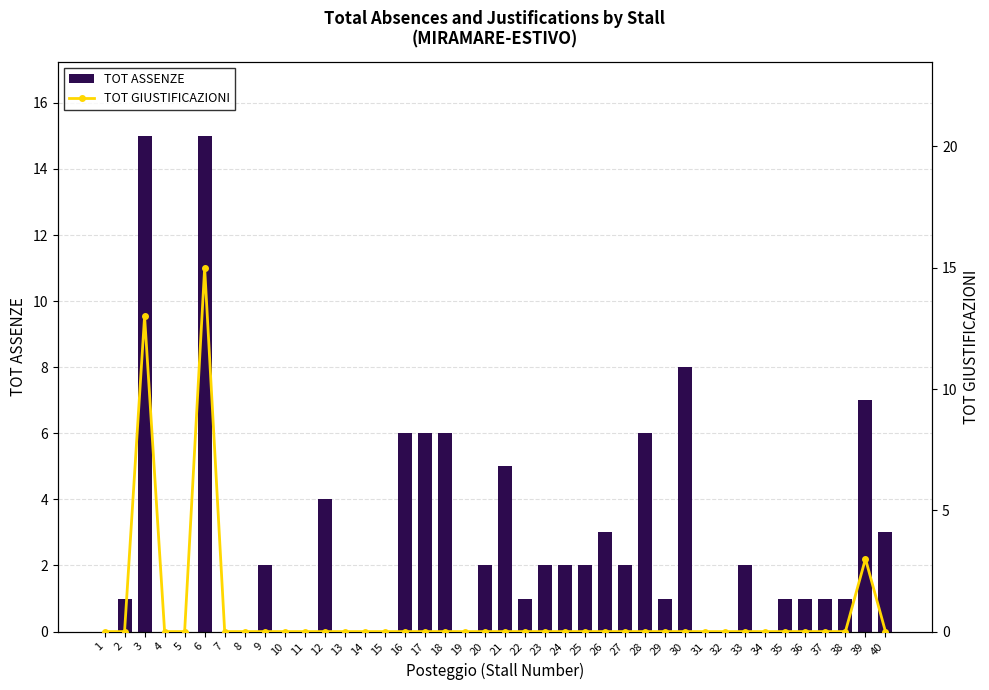

What is the greatest value displayed?

15